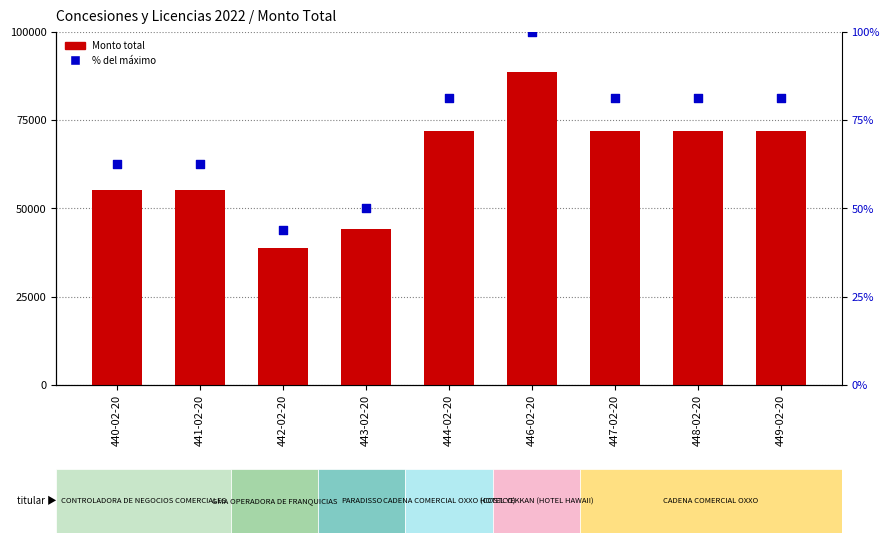

At how many categories does at least one series exceed 33014?

9